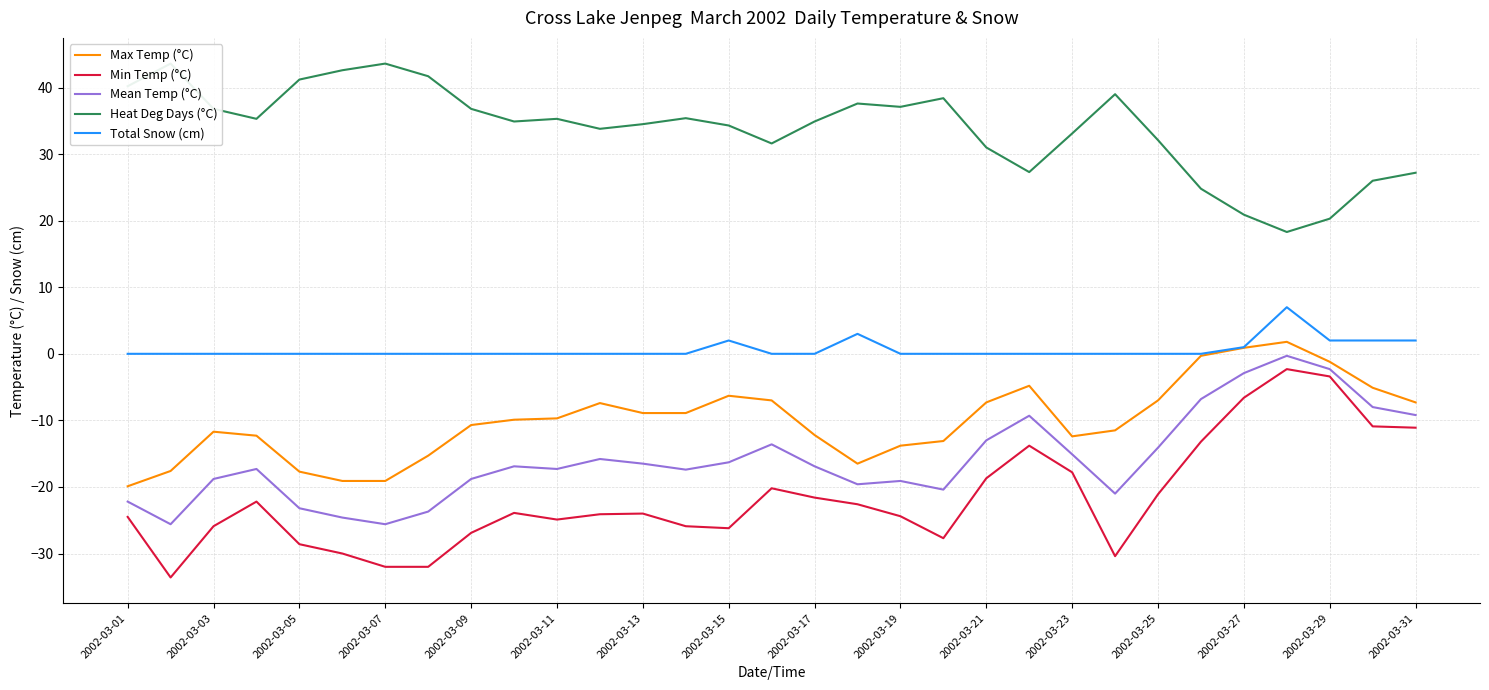

How many data points in Min Temp (°C) are above -24?

15